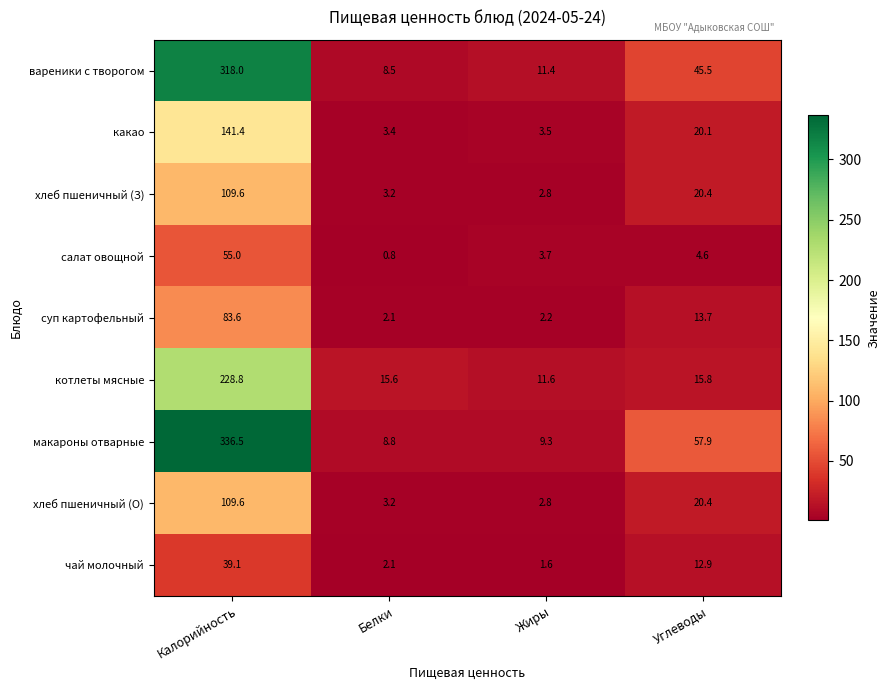

Rank the categories by салат овощной value from highest to lowest.

Калорийность, Углеводы, Жиры, Белки